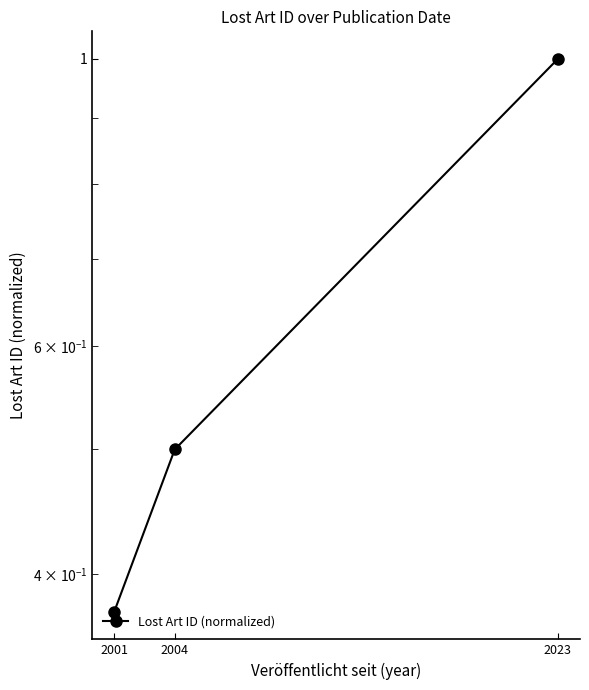

What is the difference between the maximum and minimum values?

0.6